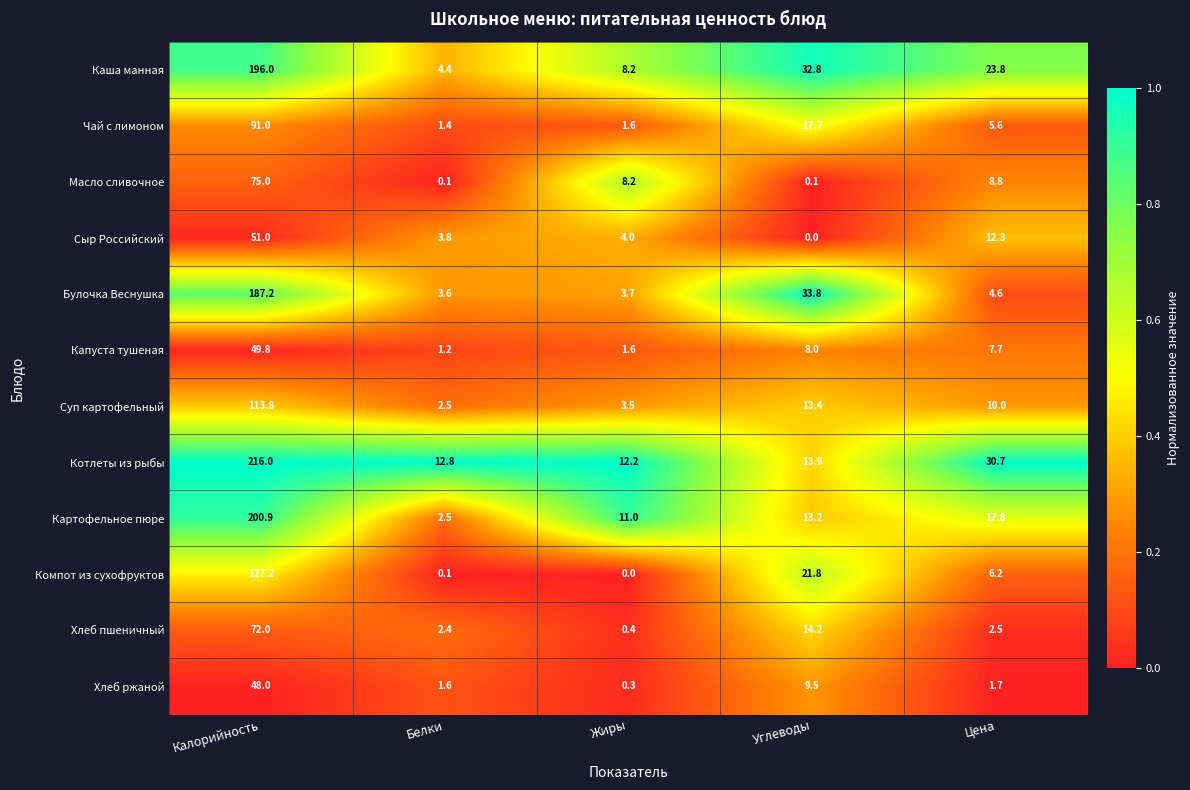

What is the sum of all Котлеты из рыбы values?

285.6